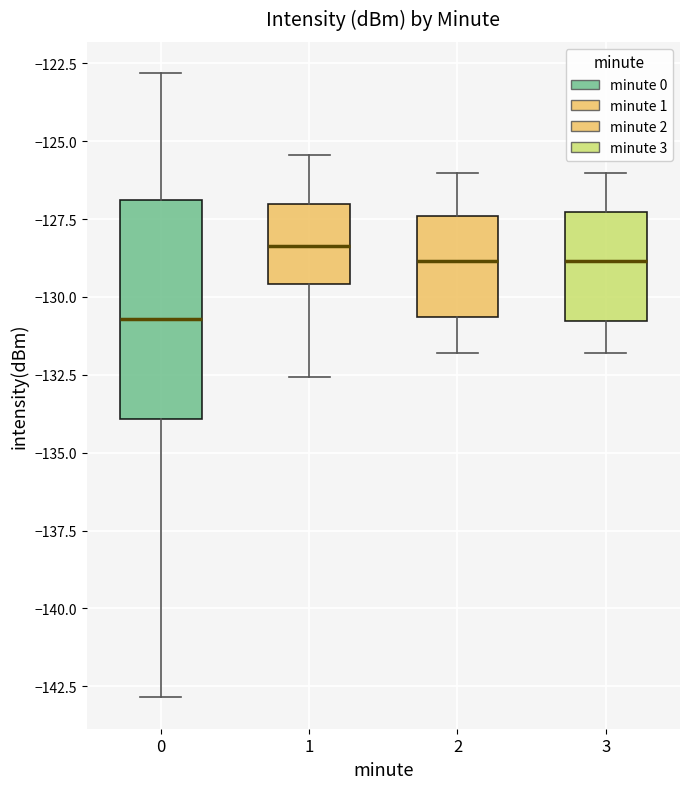

Where does the upper whisker of the box at x = 3 end on the y-axis? The values are not printed on the chart, so give them approximately, as read against the axis.

-126.0